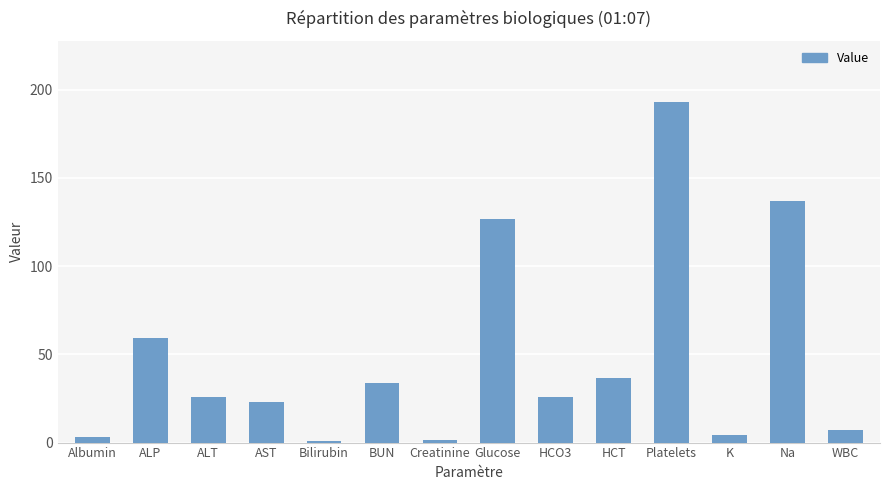

What is the greatest value displayed?

193.0